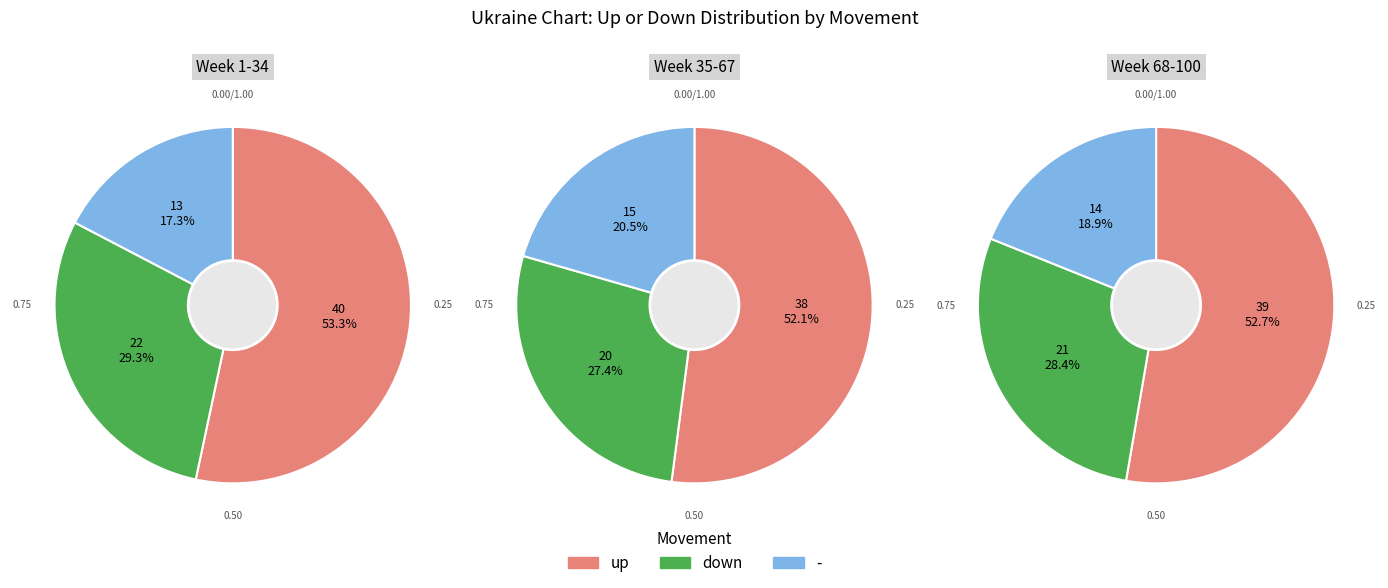

Which category accounts for the majority?

up